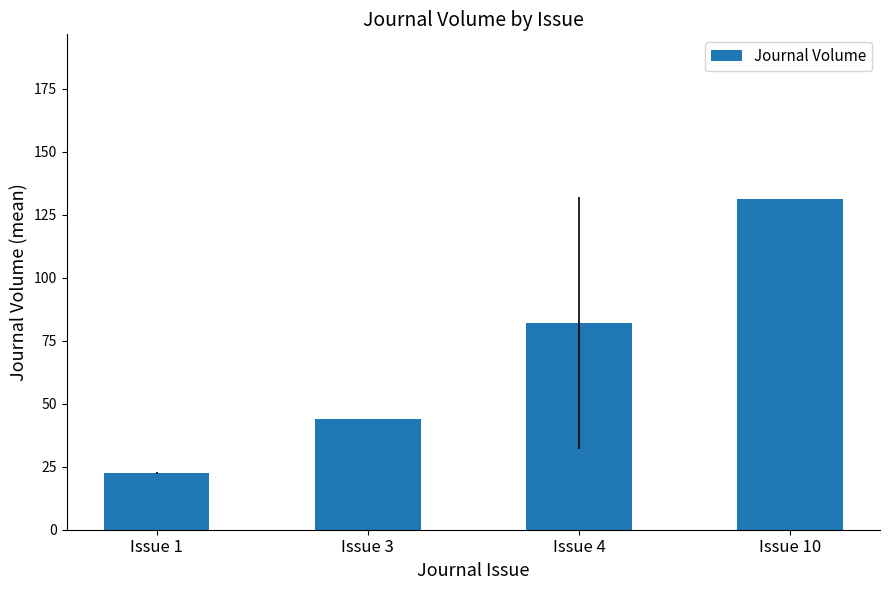

What is the change in value from Issue 4 to Issue 10?

+49.0